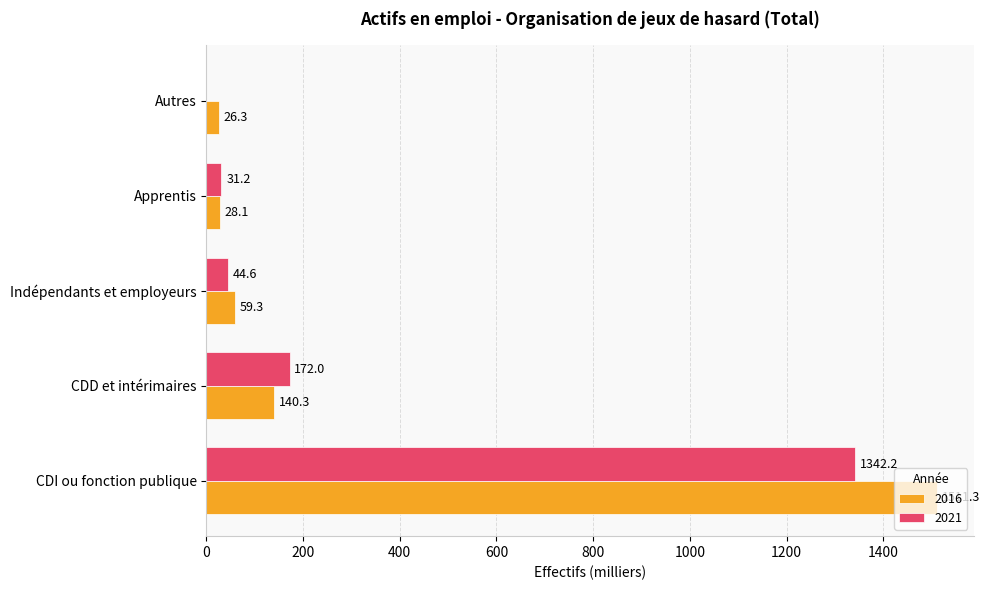

Which series has the largest total across all categories?

2016